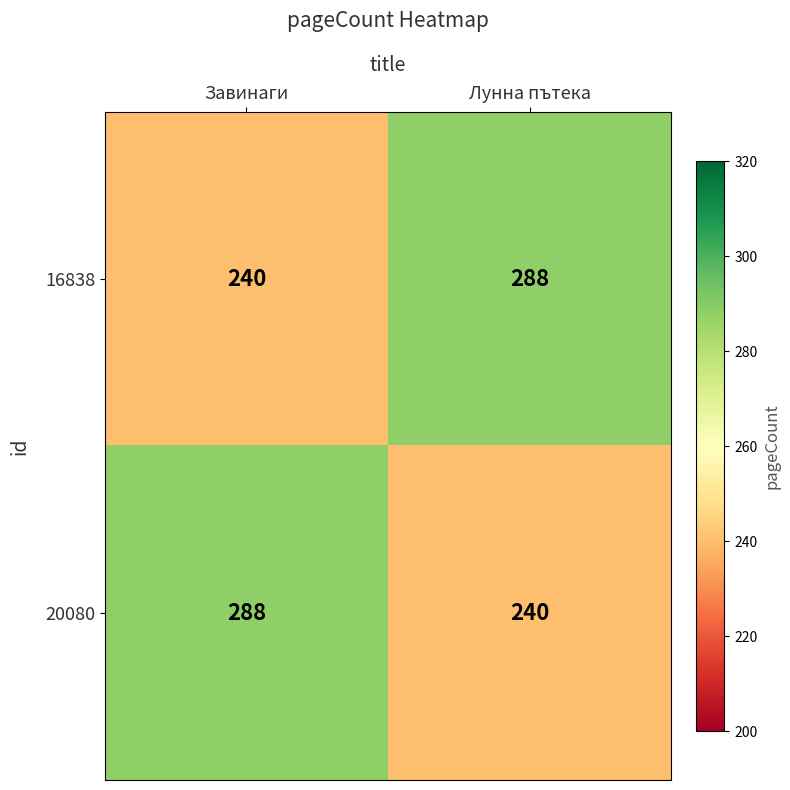

What is the average value of the 20080 series?

264